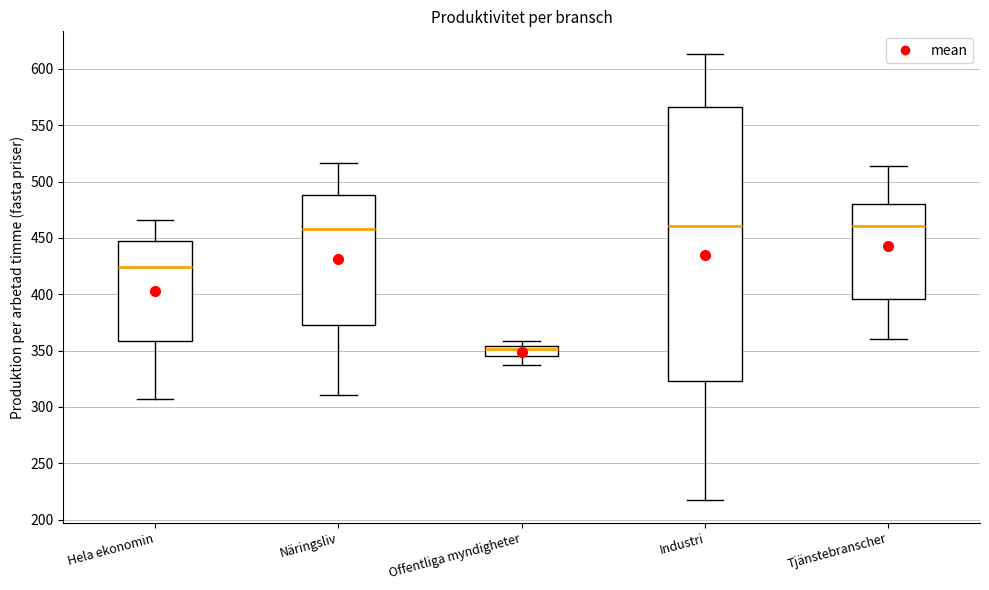

Reading left to right, transcribe this box plot: for each box, give where its median line is, the range the box spans, and where its two whiskers end, as read against the y-axis. The values are not printed on the chart, so give them approximately, as read against the axis.

Hela ekonomin: median 425, box 360 to 445, whiskers 305 to 465
Näringsliv: median 460, box 375 to 490, whiskers 310 to 515
Offentliga myndigheter: median 350, box 345 to 355, whiskers 335 to 360
Industri: median 460, box 325 to 565, whiskers 215 to 615
Tjänstebranscher: median 460, box 395 to 480, whiskers 360 to 515